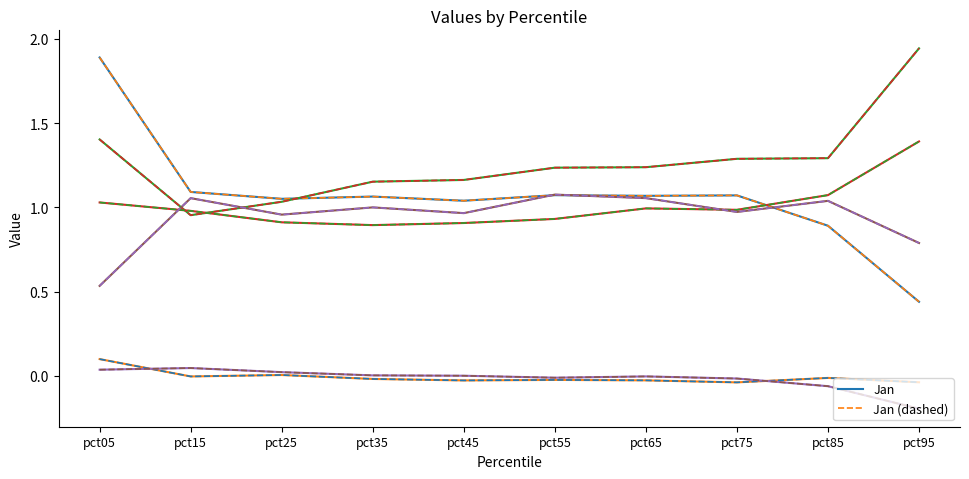

True or false: Jun has a value of 1.0 at pct85.

True